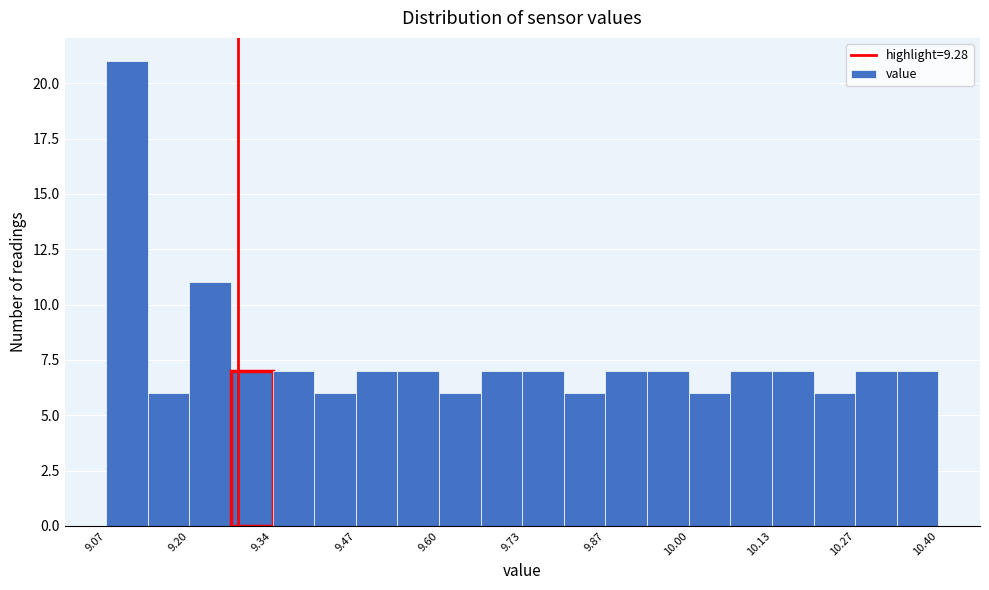

Around what value on the x-axis is the tallest bar? Give the approximate position of its centre, as read against the axis.

9.10